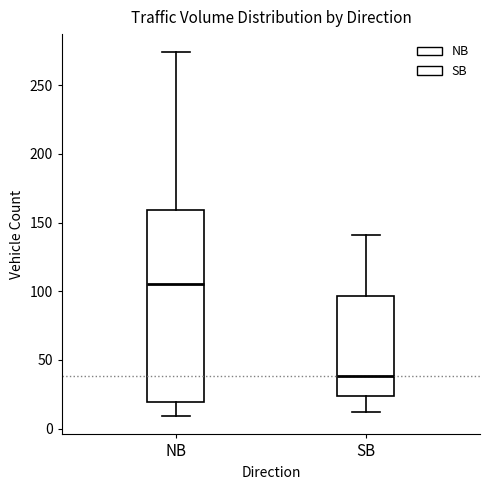

Reading left to right, transcribe this box plot: for each box, give where its median line is, the range the box spans, and where its two whiskers end, as read against the y-axis. The values are not printed on the chart, so give them approximately, as read against the axis.

NB: median 105, box 20 to 160, whiskers 10 to 275
SB: median 40, box 25 to 95, whiskers 10 to 140